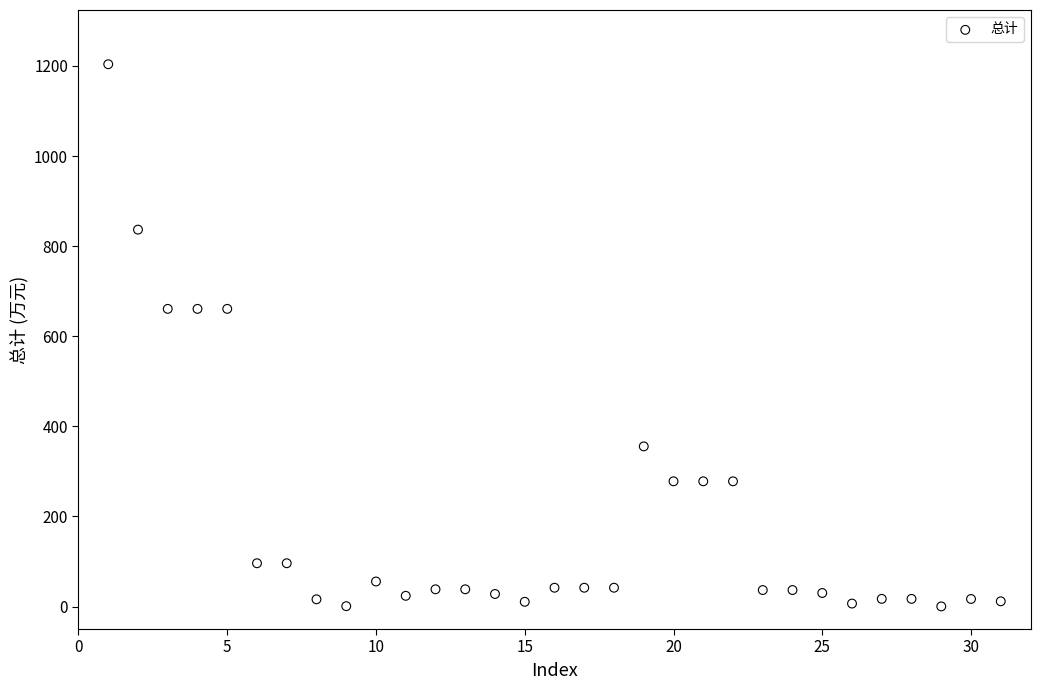

What is the range of X values (max minus min)?

30.0